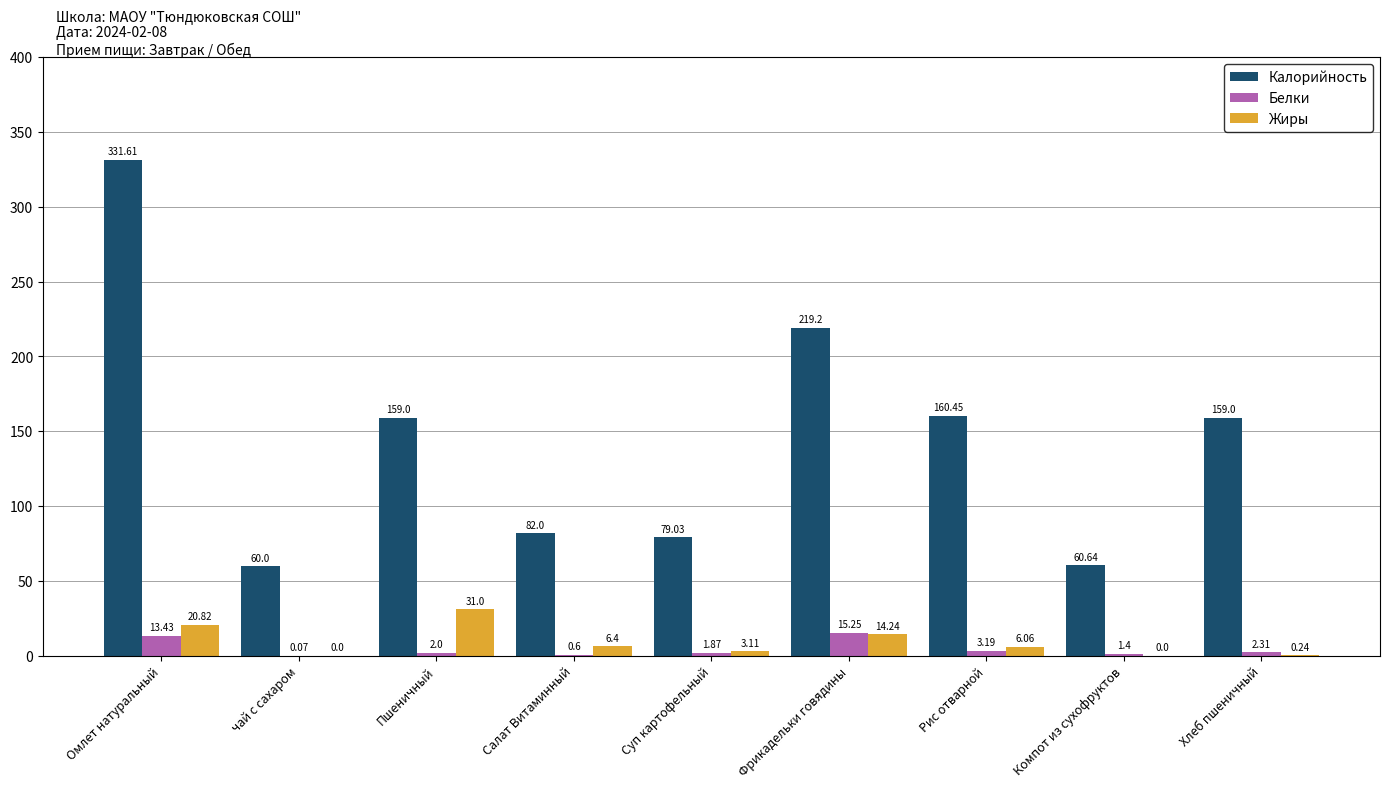

The Белки series shows 0.6 at Салат Витаминный. True or false?

True